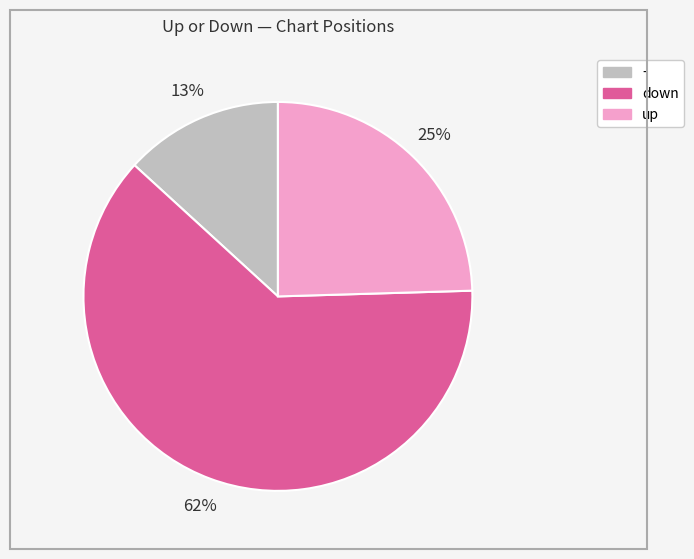

How many segments does this pie chart have?

3